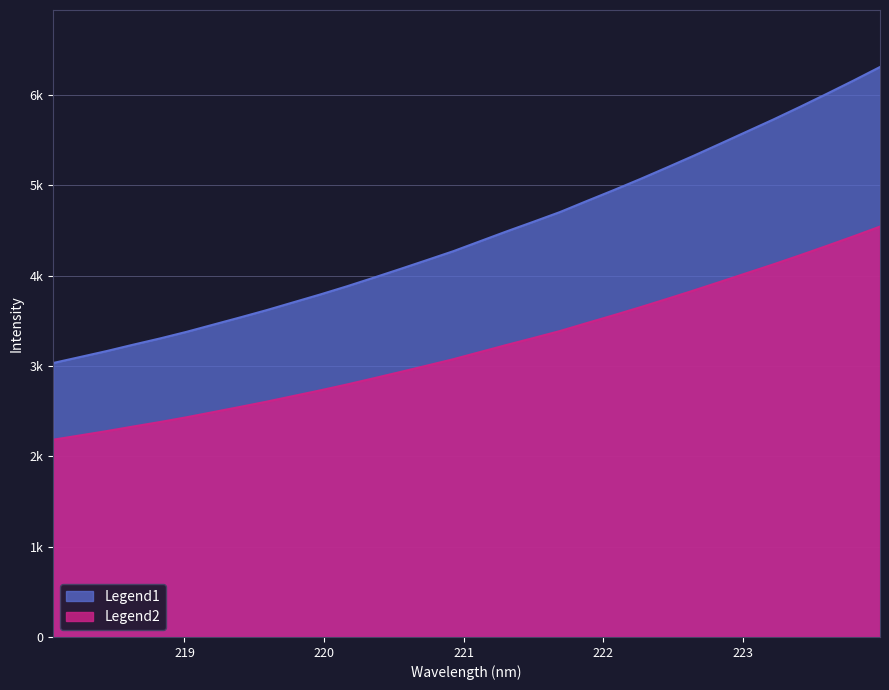

Reading left to right, list all the values displayed in this chart.

218.0596=3033.6	218.2508=3099.3	218.442=3165.6	218.6332=3236.6	218.8244=3305.4	219.0156=3379.0	219.2067=3458.6	219.3979=3538.1	219.589=3619.3	219.7801=3705.8	219.9712=3792.1	220.1623=3882.4	220.3533=3977.5	220.5444=4074.4	220.7354=4172.9	220.9264=4272.4	221.1174=4382.4	221.3083=4491.9	221.4993=4598.0	221.6902=4705.9	221.8812=4827.5	222.0721=4947.1	222.263=5070.2	222.4538=5197.8	222.6447=5327.6	222.8355=5461.1	223.0264=5595.9	223.2172=5730.4	223.408=5870.3	223.5987=6013.9	223.7895=6160.4	223.9802=6311.2